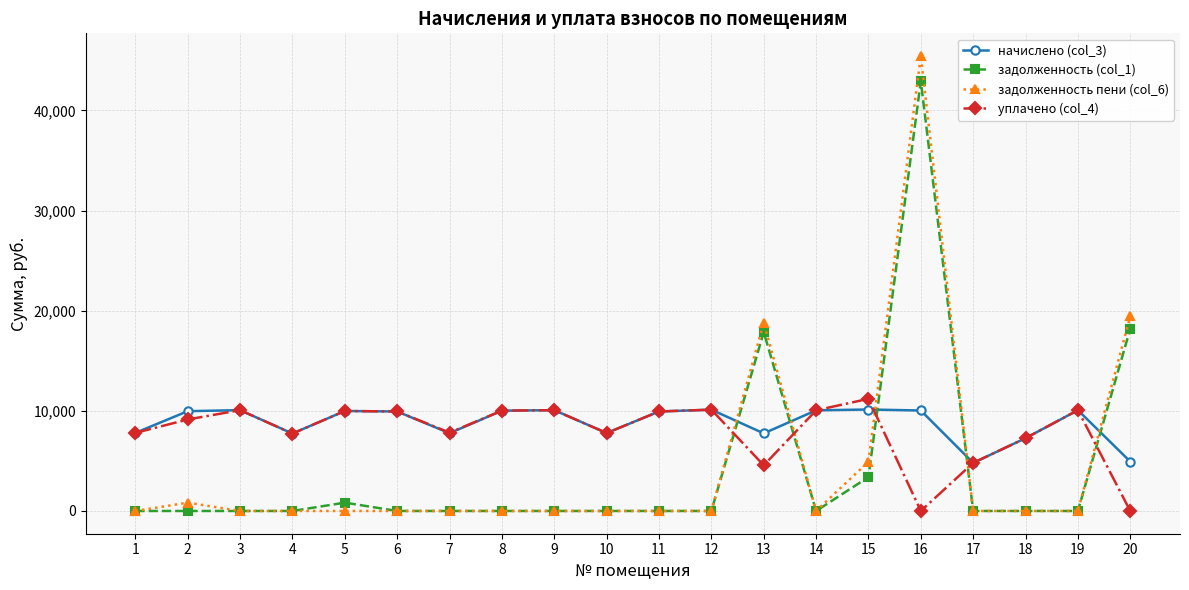

What is the spread (max minus min) of values at 8?

10018.8